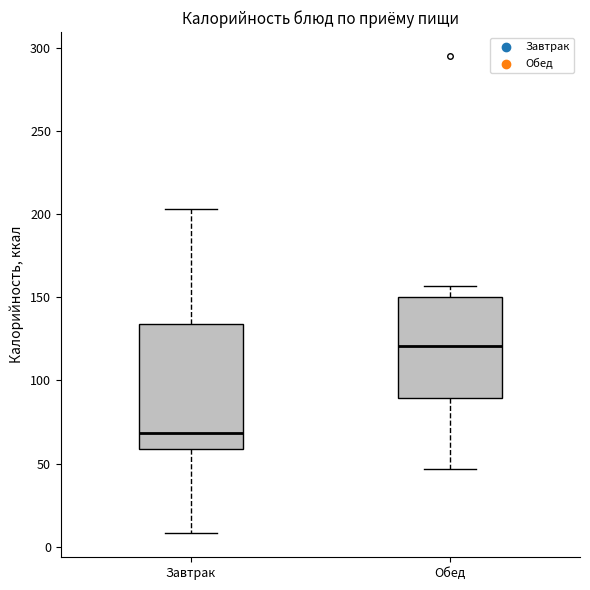

Reading left to right, read every box against the y-axis: the position of its median line, the range the box covers, and the ends of its whiskers. The values are not printed on the chart, so give them approximately, as read against the axis.

Завтрак: median 70, box 60 to 135, whiskers 10 to 205
Обед: median 120, box 90 to 150, whiskers 45 to 155